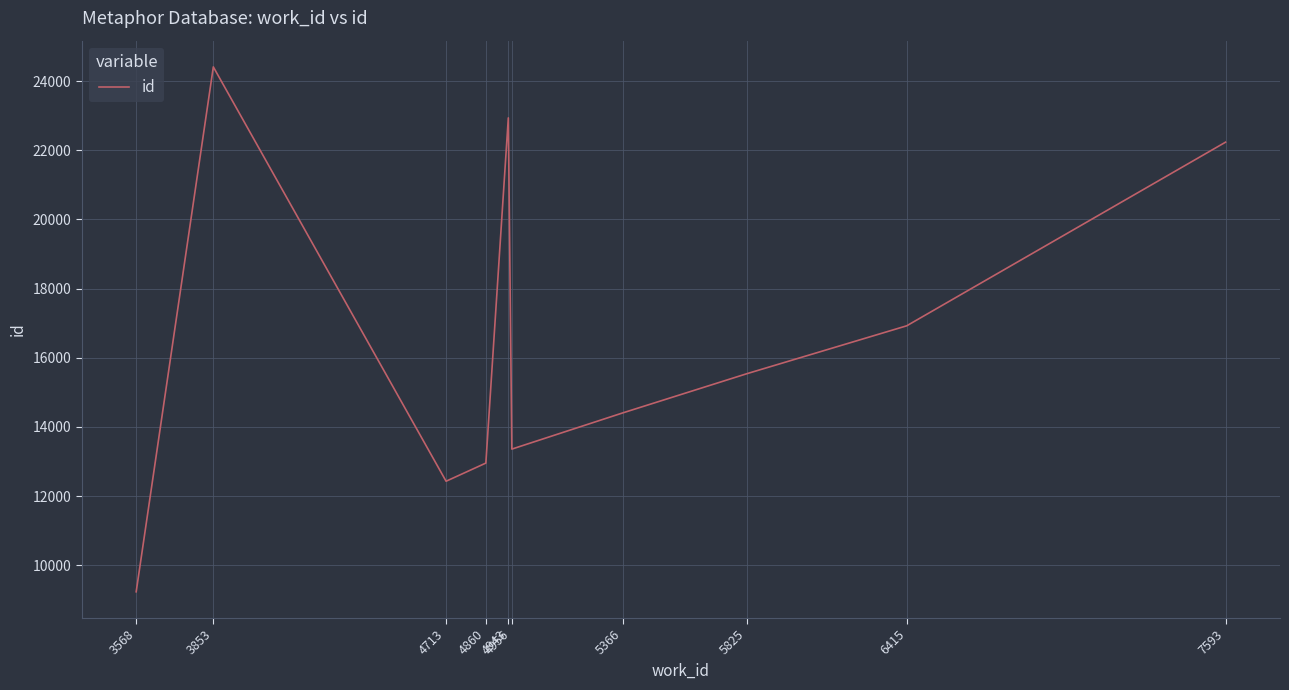

What is the change in value from 4860 to 4943?

+9979